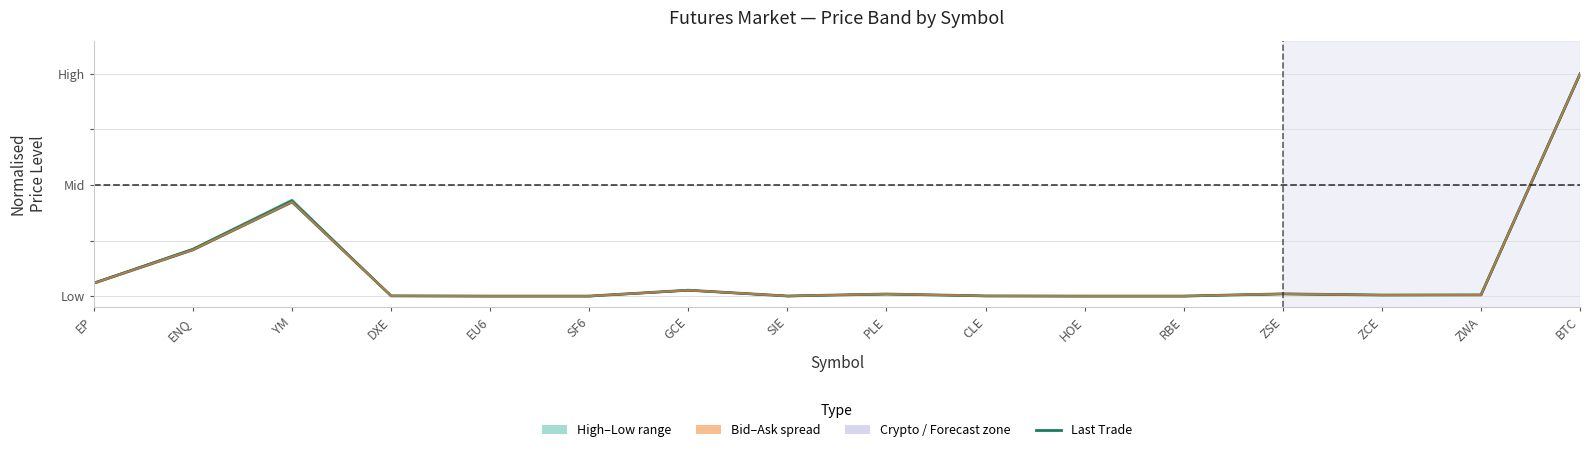

Which category has the highest value across all series?

BTC